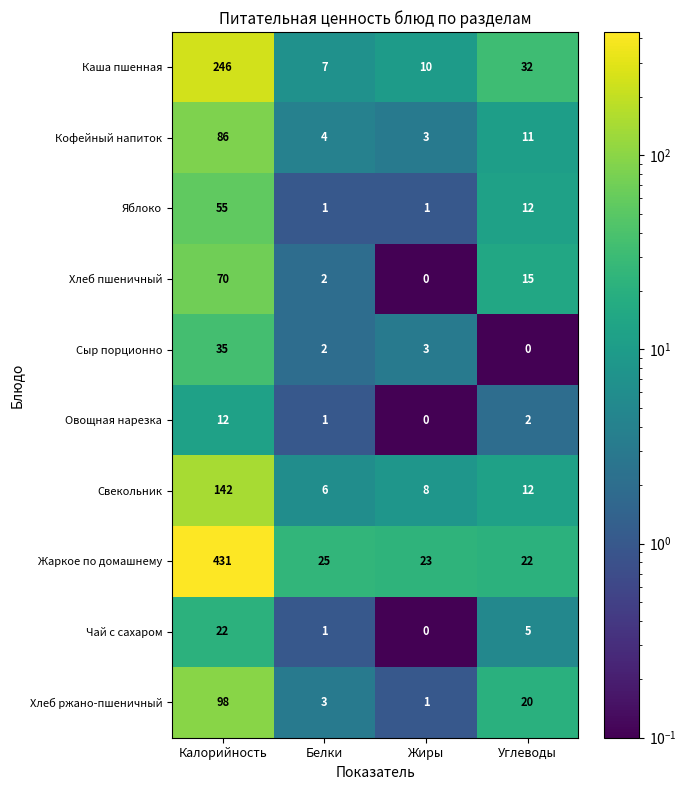

The Хлеб пшеничный series shows 0 at Жиры. True or false?

True